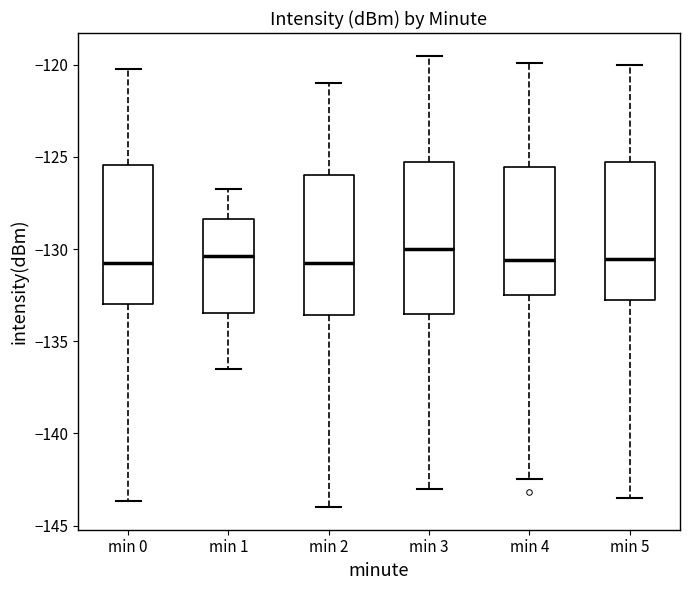

Where does the upper whisker of the box for min 3 end on the y-axis? The values are not printed on the chart, so give them approximately, as read against the axis.

-119.5